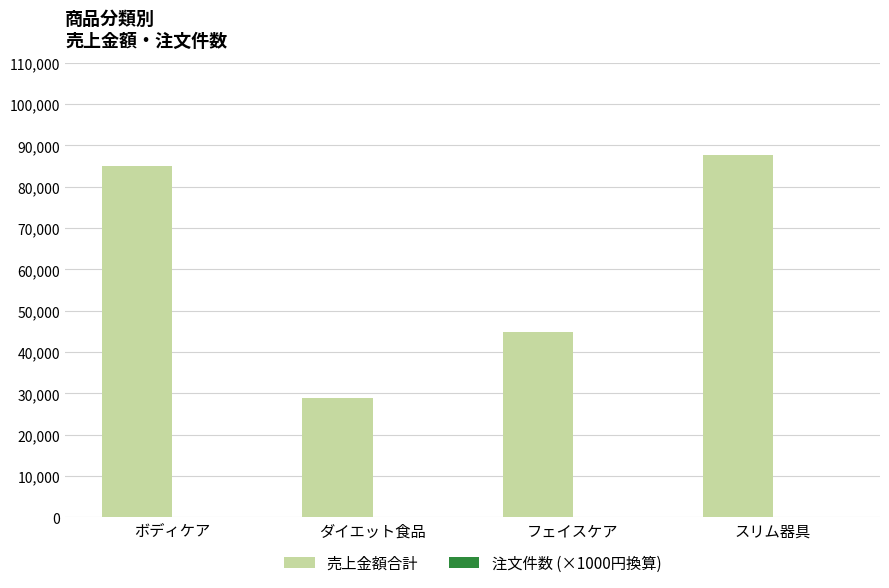

Which series has the largest total across all categories?

売上金額合計